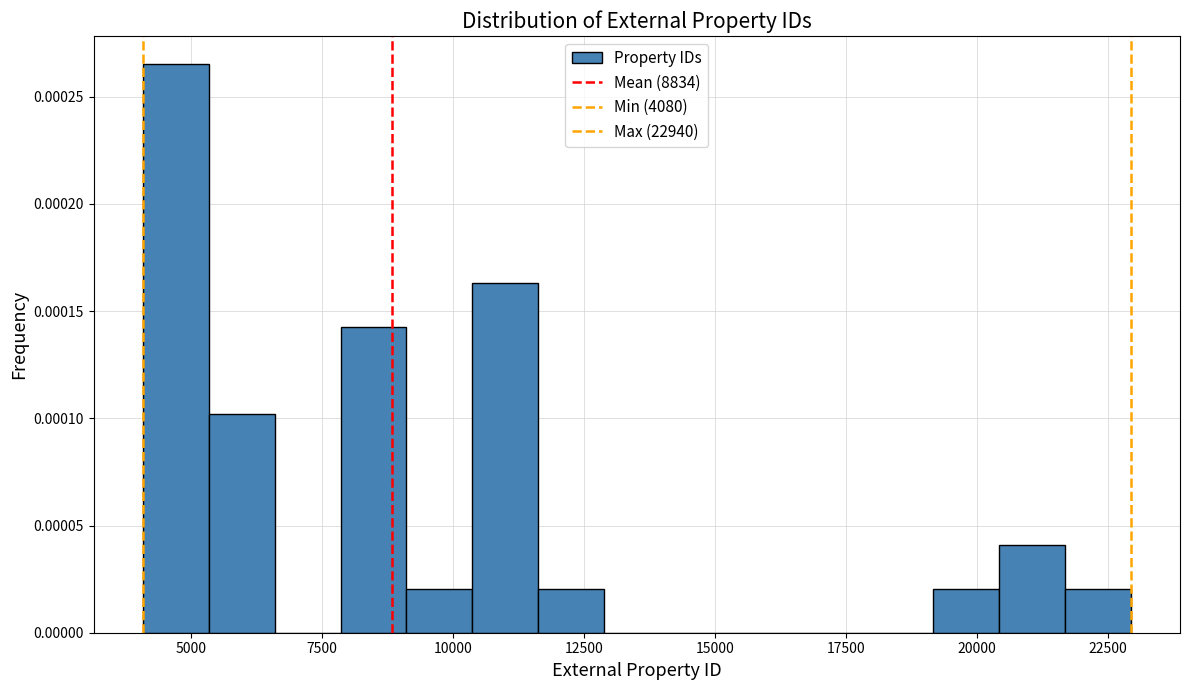

Around what value on the x-axis is the tallest bar? Give the approximate position of its centre, as read against the axis.

4500